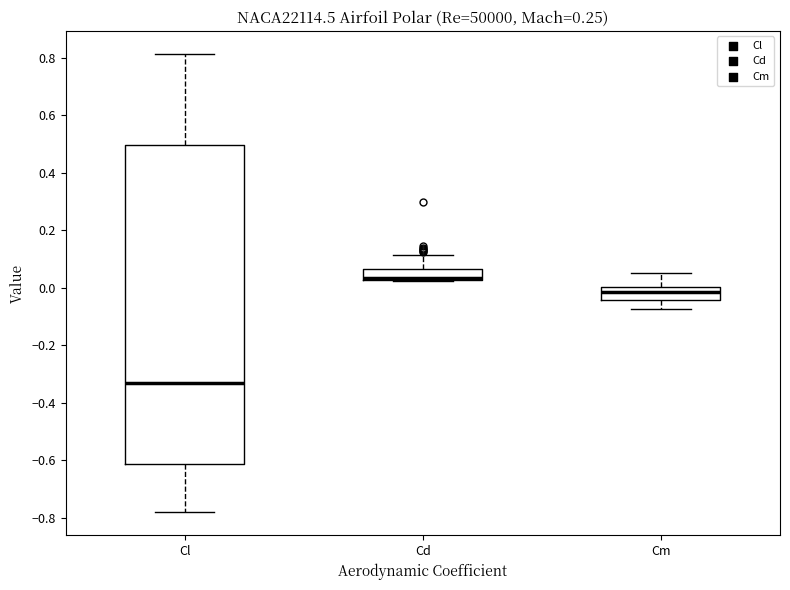

Where does the upper whisker of the box for Cl end on the y-axis? The values are not printed on the chart, so give them approximately, as read against the axis.

0.82